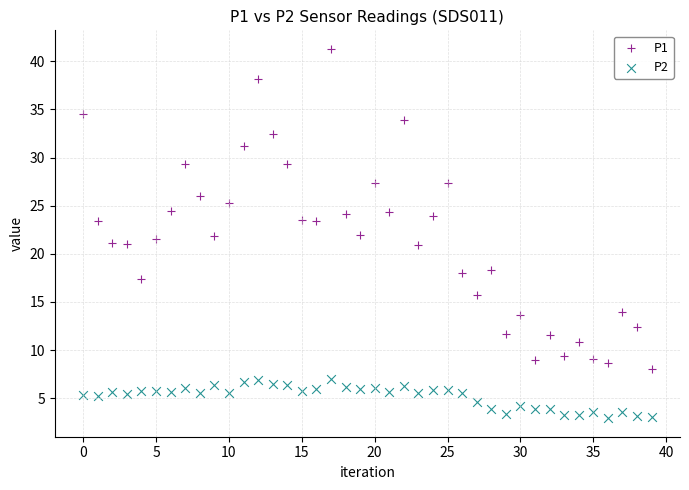

What are all the series names shown in the legend?

P1, P2